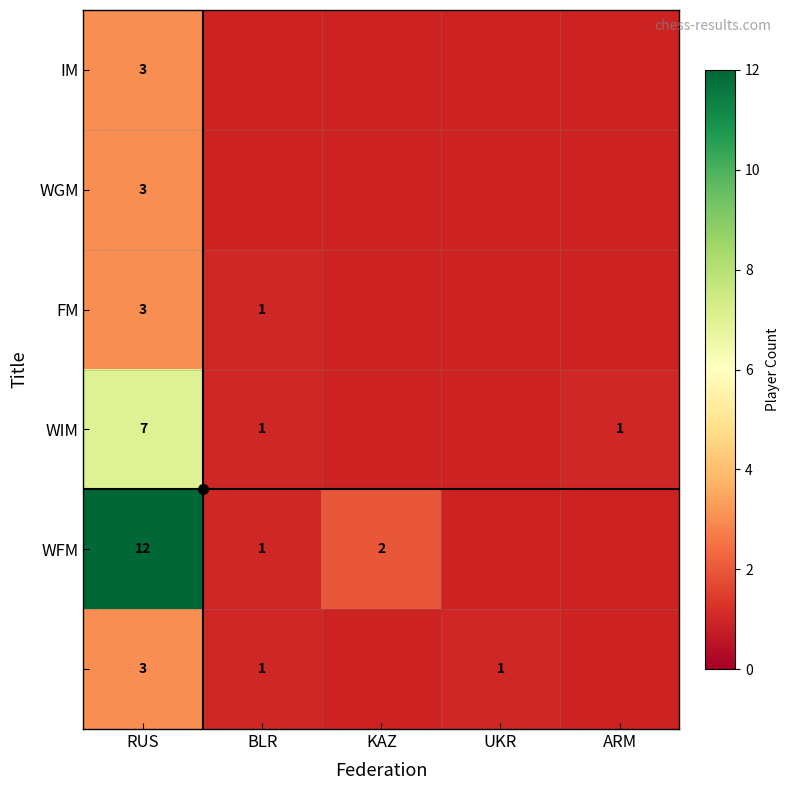

What is the spread (max minus min) of values at RUS?

9